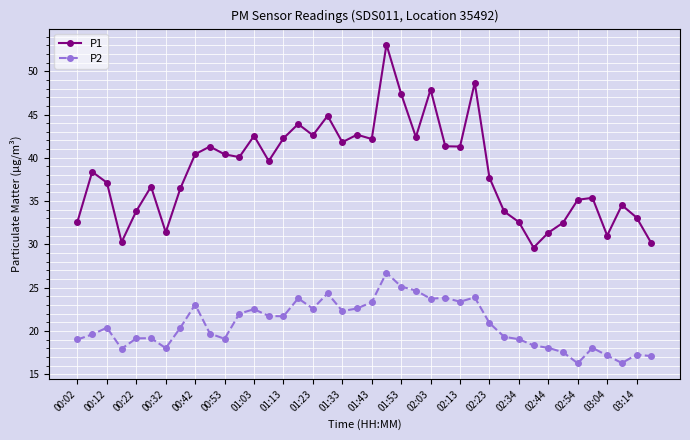

How many values in the P1 series exceed 39?

20